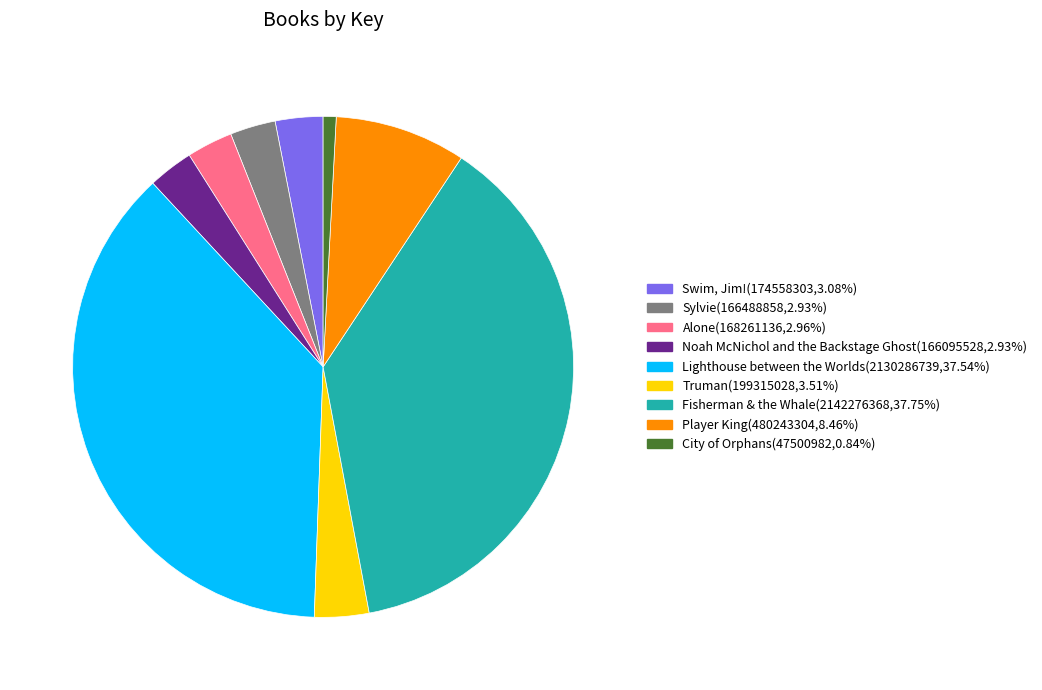

Between Fisherman & the Whale and Noah McNichol and the Backstage Ghost, which is larger?

Fisherman & the Whale